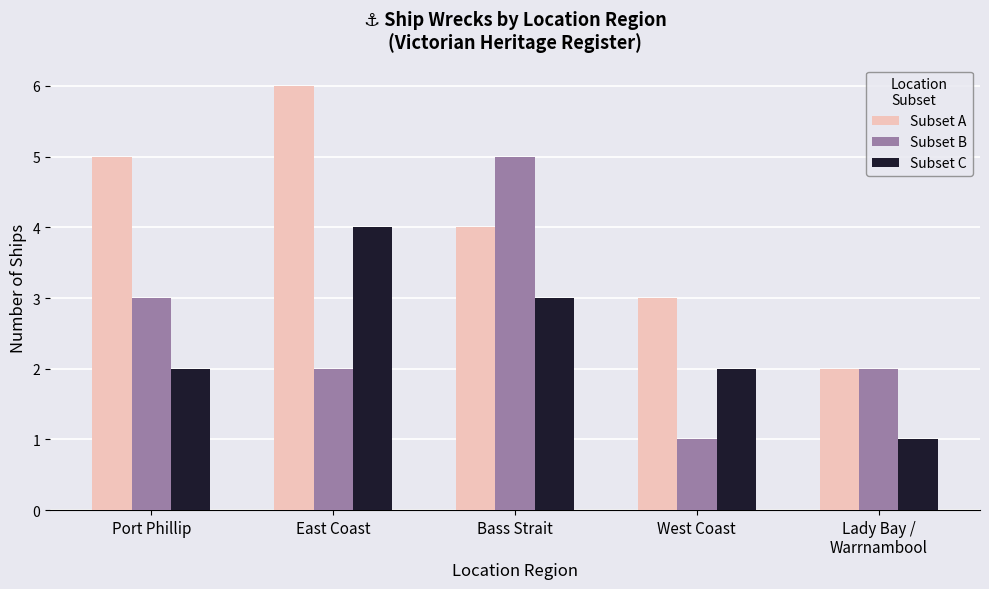

The Subset B series shows 2 at Lady Bay /
Warrnambool. True or false?

True